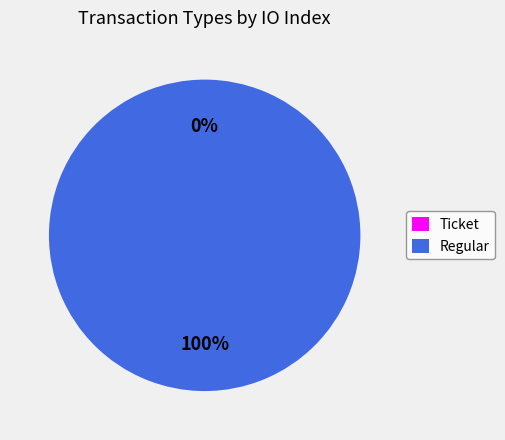

To the nearest percent, what is the combined percentage of Regular and Ticket?

100%